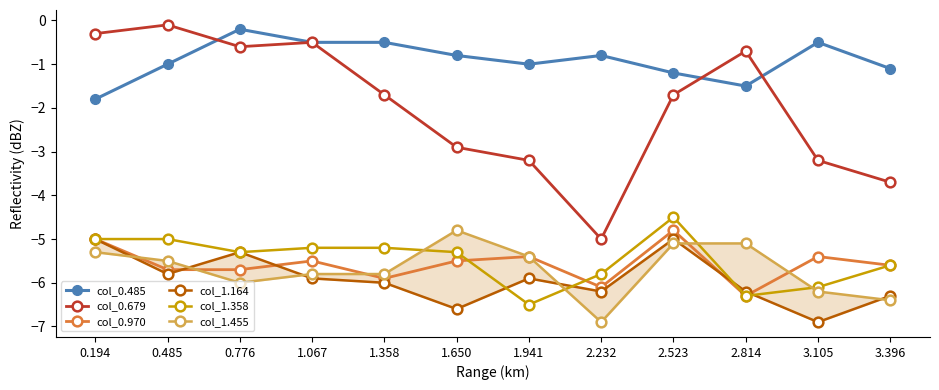

Which category has the lowest value in the col_0.485 series?

0.194